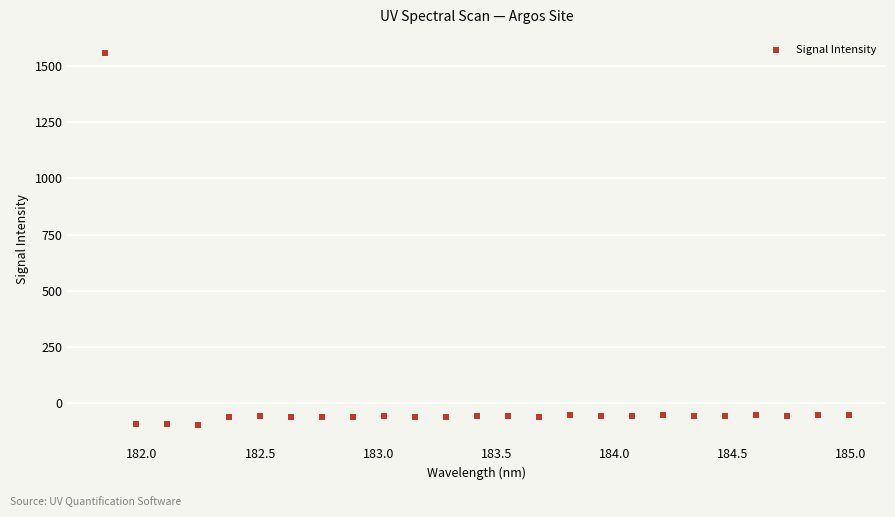

What is the range of Y values (max minus min)?

1648.7